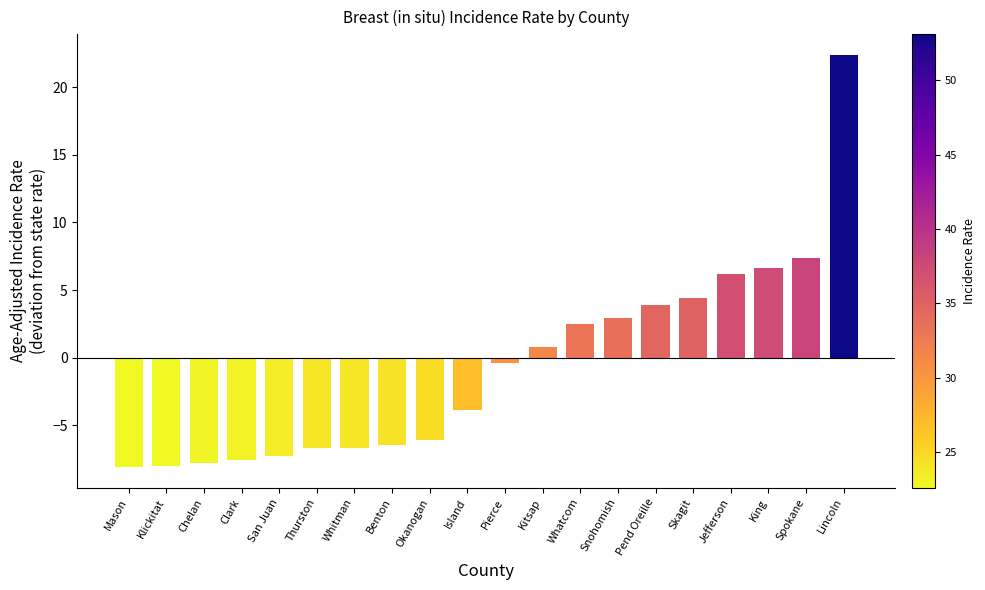

How many data points are less than 0?

11